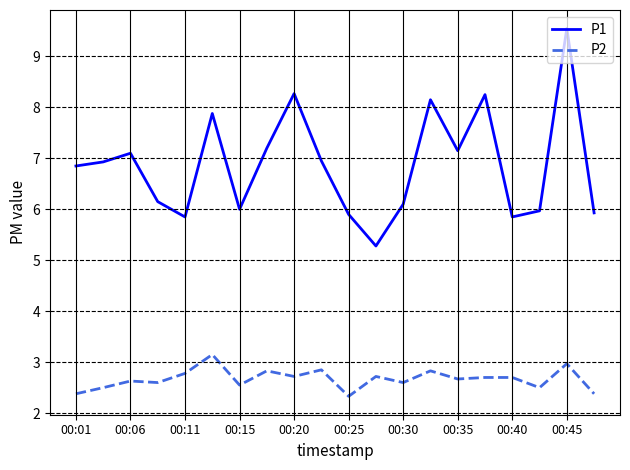

List the series in order of their peak value, highest first.

P1, P2